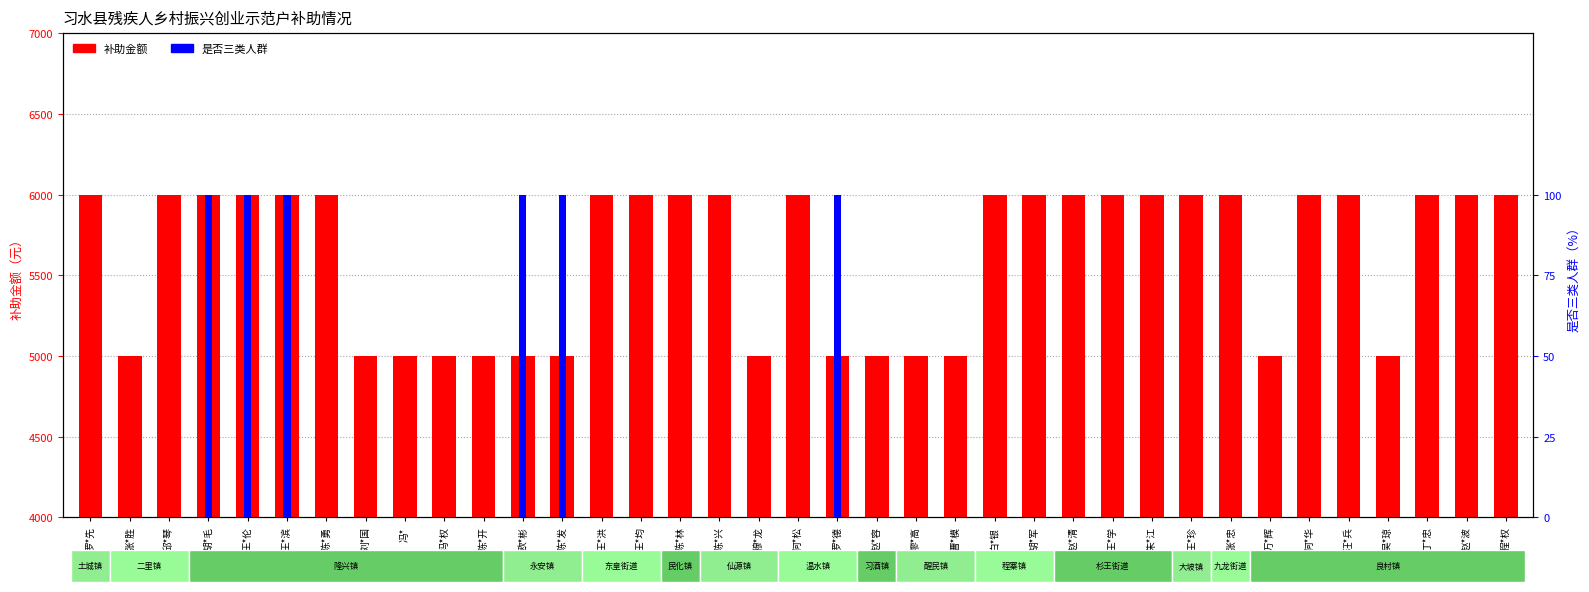

What are all the series names shown in the legend?

补助金额, 是否三类人群